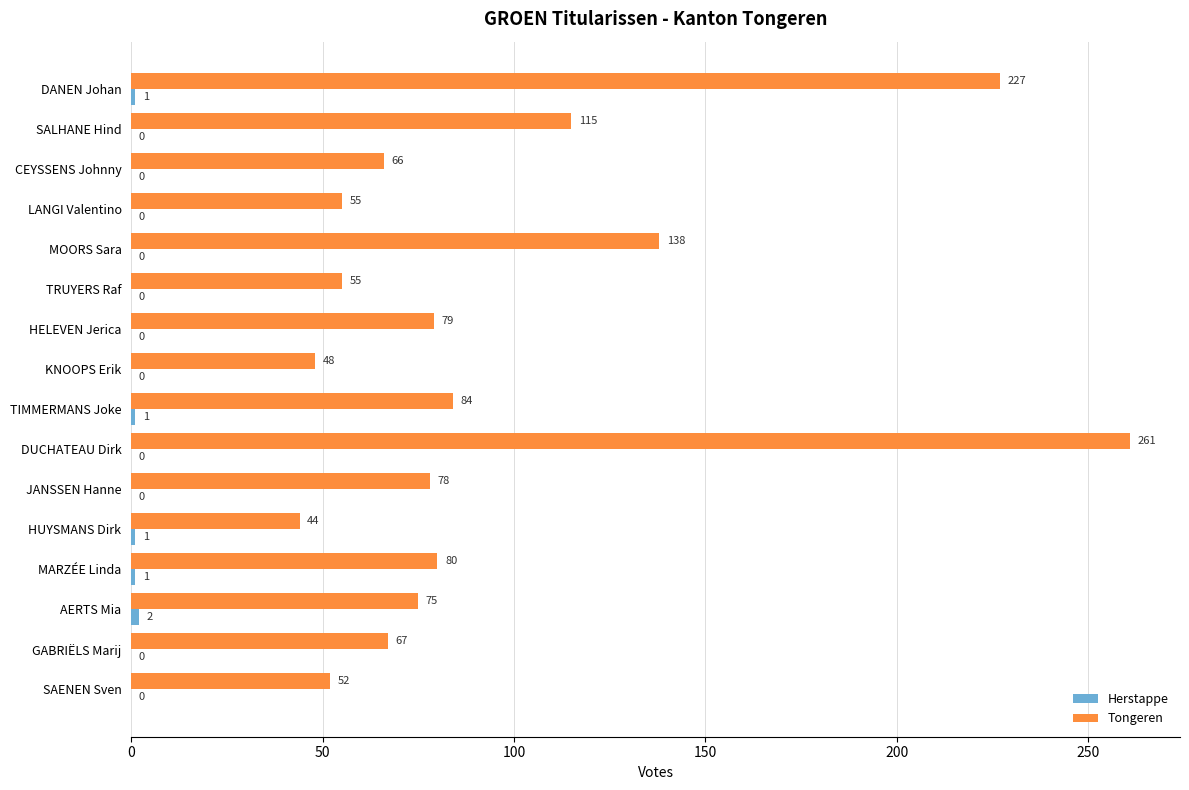

The Tongeren series shows 56 at TIMMERMANS Joke. True or false?

False